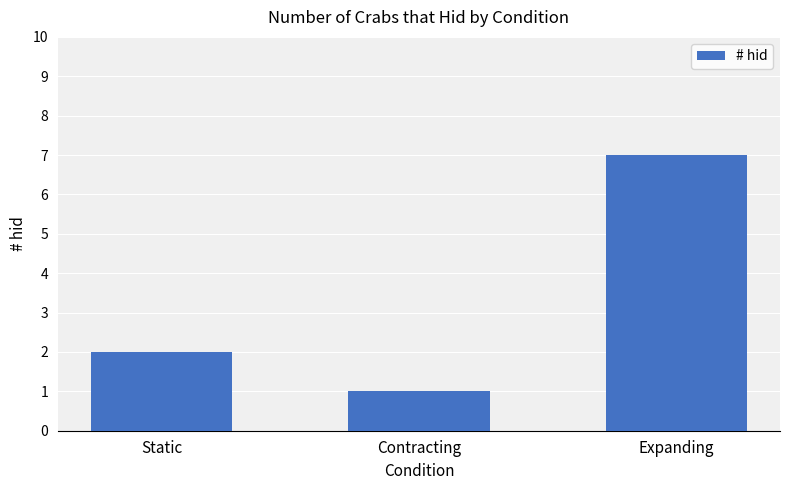

True or false: the data shows 4 at Expanding.

False